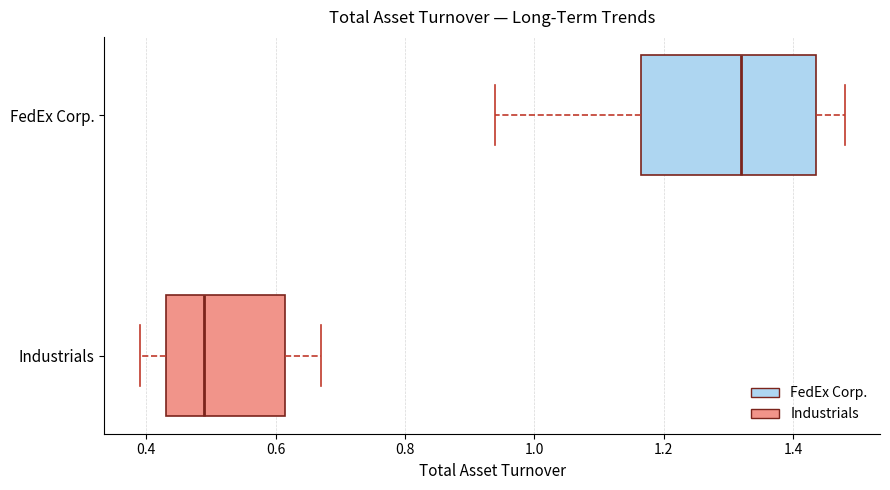

Where does the left whisker of the box for FedEx Corp. end on the x-axis? The values are not printed on the chart, so give them approximately, as read against the axis.

0.94